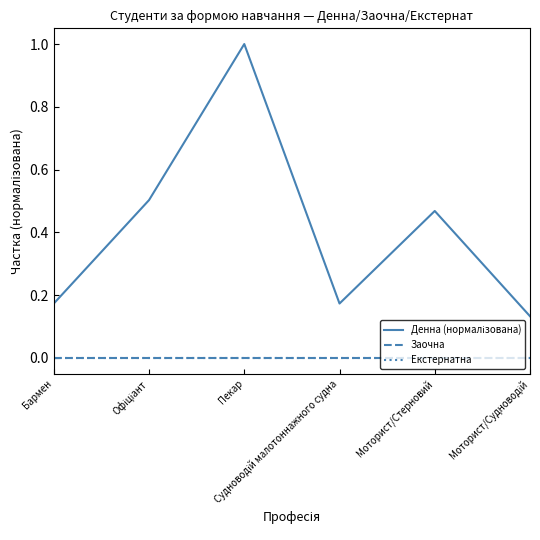

Does the chart display data point markers on the line(s)?

No